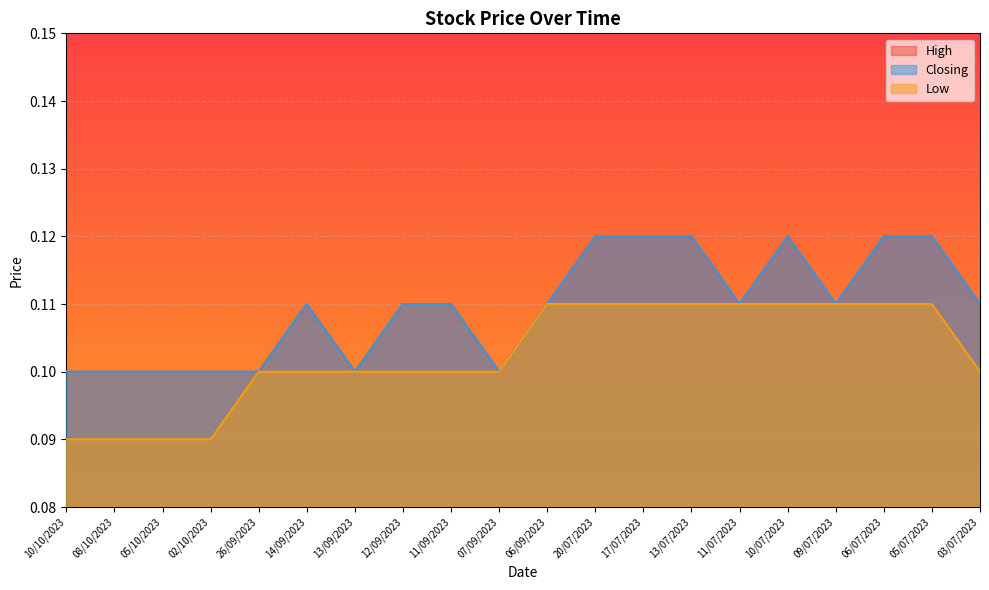

What is the total value across all series at 03/07/2023?

0.3